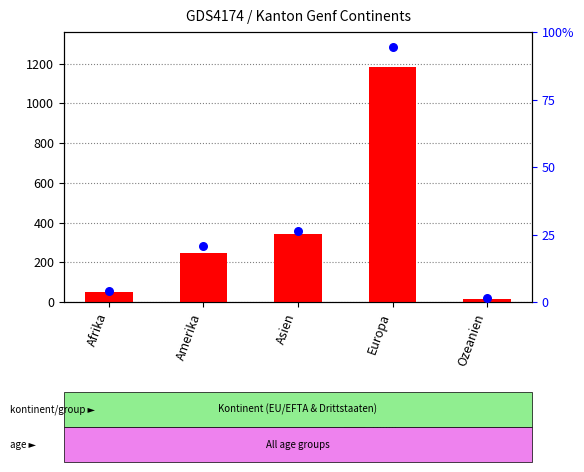

Which series reaches the minimum Y coordinate?

percentile rank within the sample